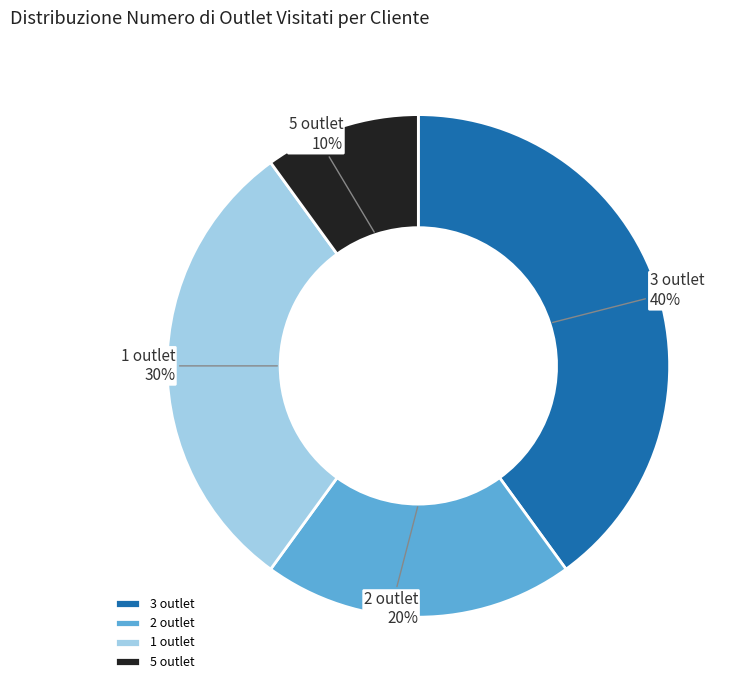

Rank the categories by value from lowest to highest.

5 outlet, 2 outlet, 1 outlet, 3 outlet